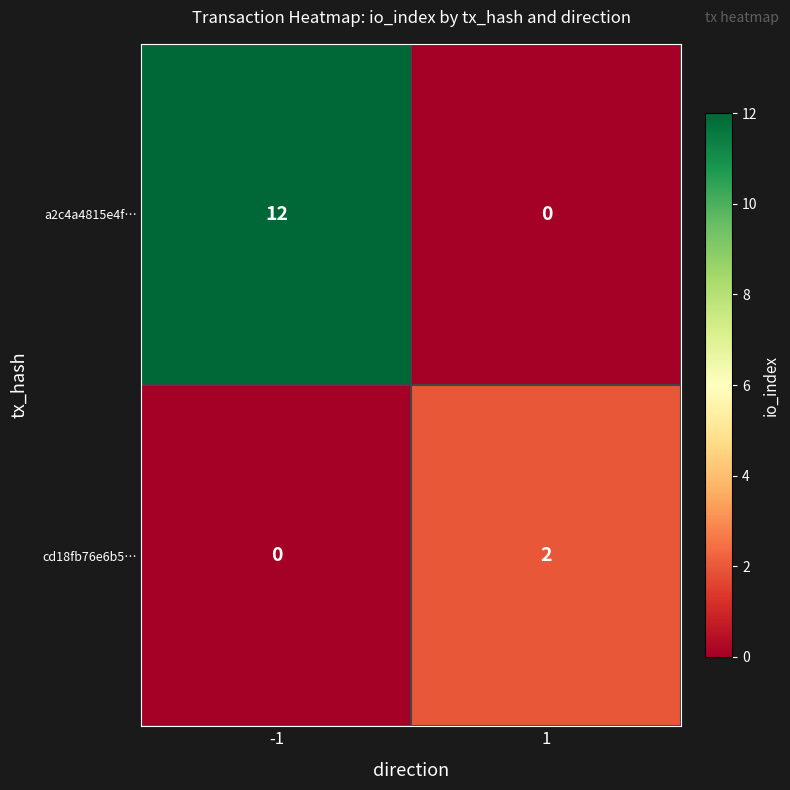

What is the sum of the a2c4a4815e4f… values at -1 and 1?

12